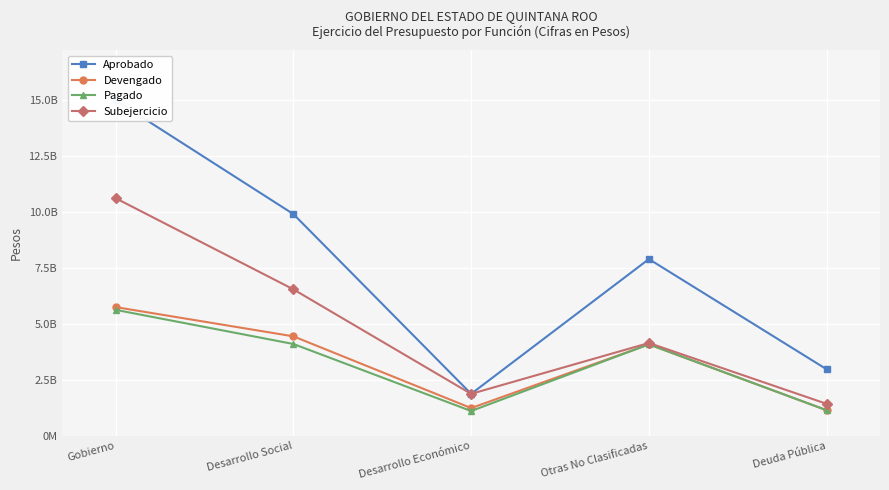

True or false: Subejercicio and Devengado cross at least once.

False